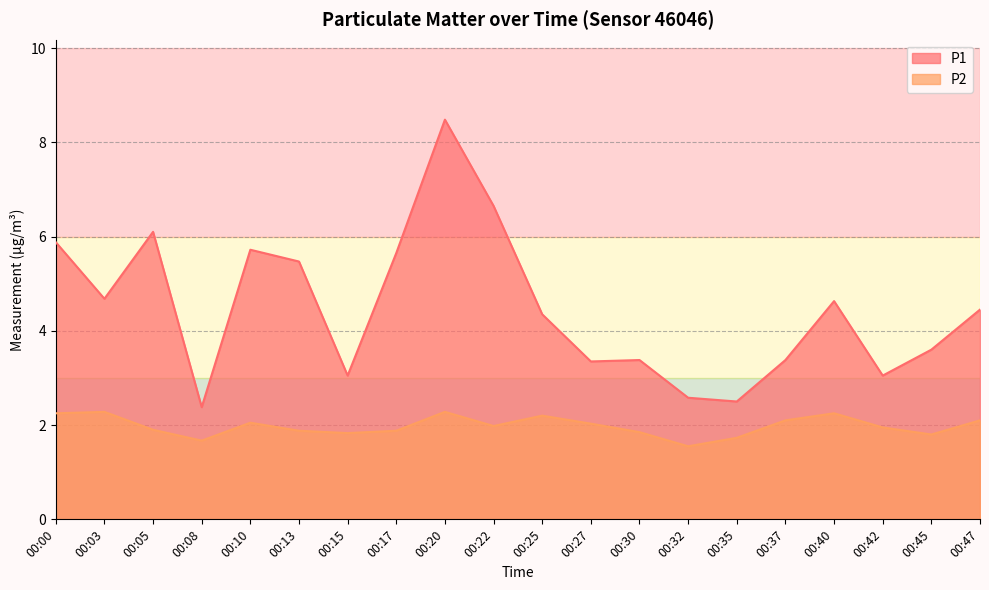

The P1 series shows 2.5 at 00:35. True or false?

True